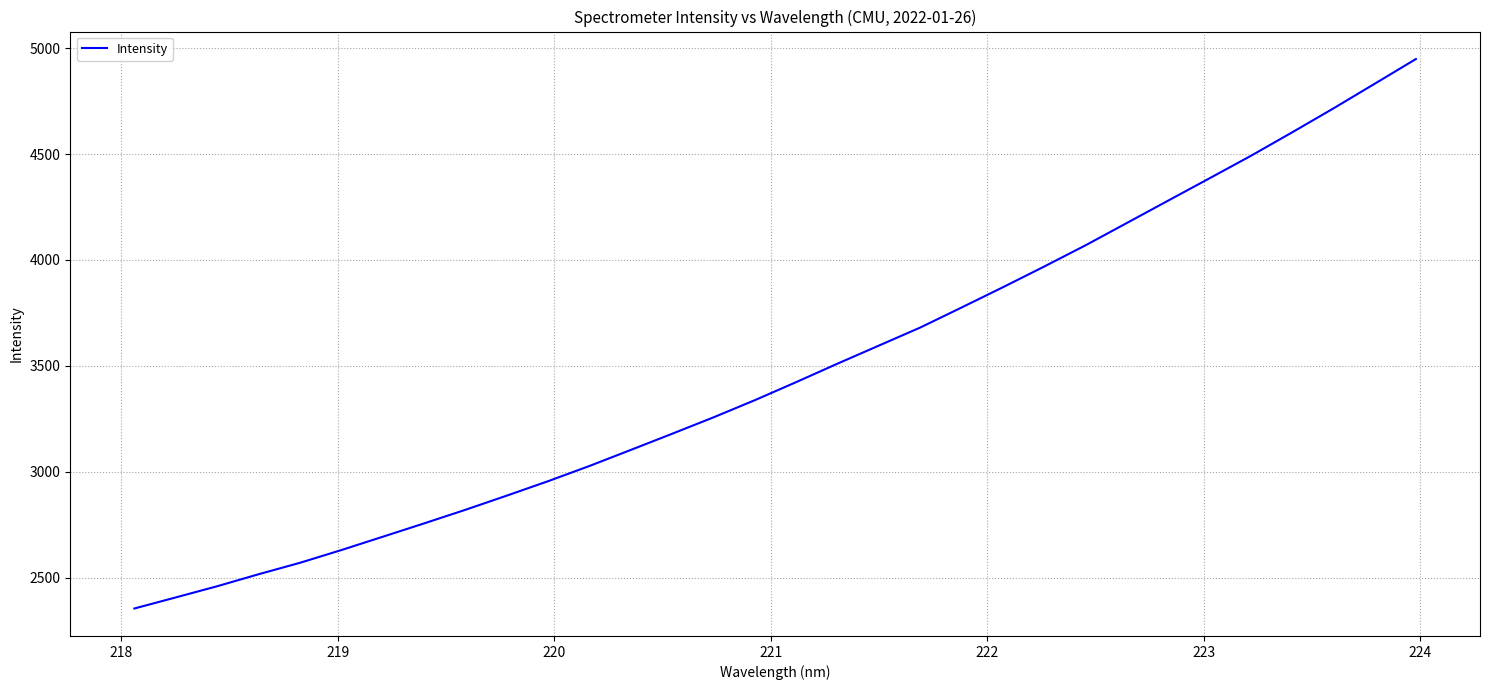

True or false: there are more than 0 points higher than both neighbors.

False